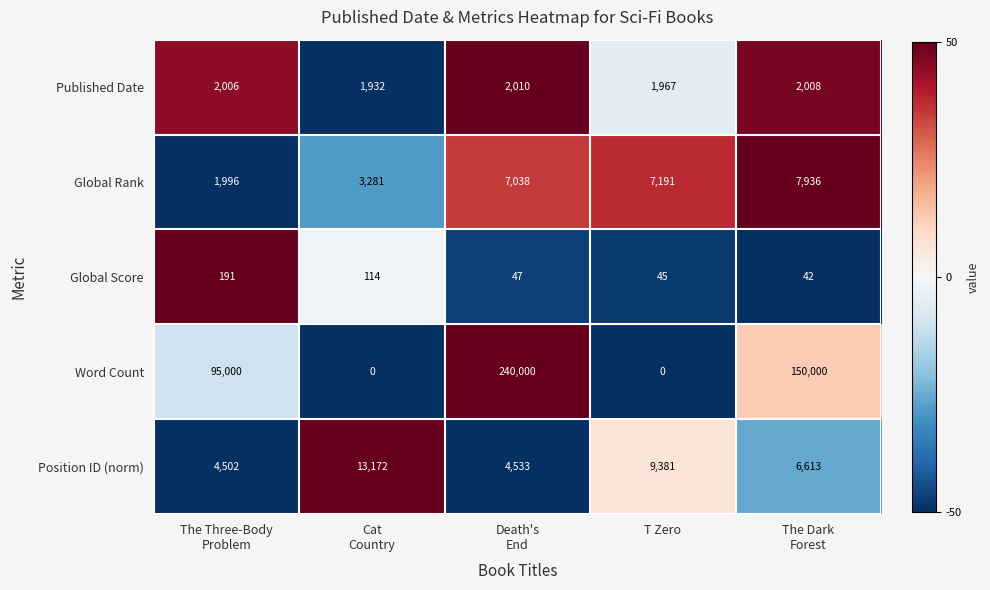

At which category does the chart reach its peak across all series?

Death's
End